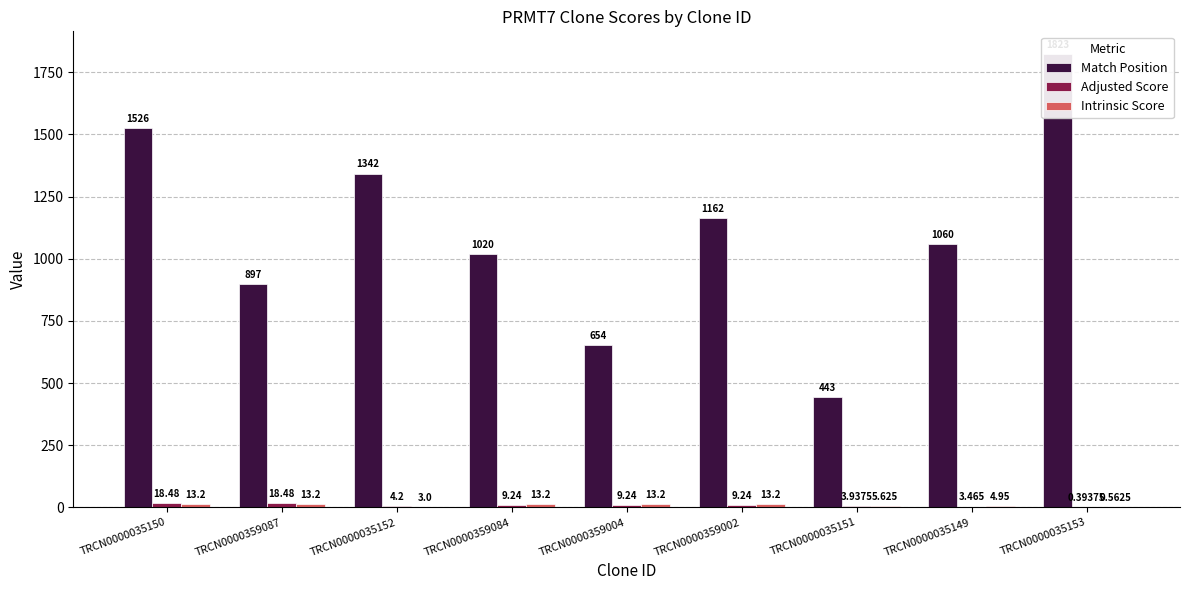

Reading left to right, extract all data points from this chart.

Match Position: TRCN0000035150=1526.0	TRCN0000359087=897.0	TRCN0000035152=1342.0	TRCN0000359084=1020.0	TRCN0000359004=654.0	TRCN0000359002=1162.0	TRCN0000035151=443.0	TRCN0000035149=1060.0	TRCN0000035153=1823.0
Adjusted Score: TRCN0000035150=18.5	TRCN0000359087=18.5	TRCN0000035152=4.2	TRCN0000359084=9.2	TRCN0000359004=9.2	TRCN0000359002=9.2	TRCN0000035151=3.9	TRCN0000035149=3.5	TRCN0000035153=0.4
Intrinsic Score: TRCN0000035150=13.2	TRCN0000359087=13.2	TRCN0000035152=3.0	TRCN0000359084=13.2	TRCN0000359004=13.2	TRCN0000359002=13.2	TRCN0000035151=5.6	TRCN0000035149=5.0	TRCN0000035153=0.6